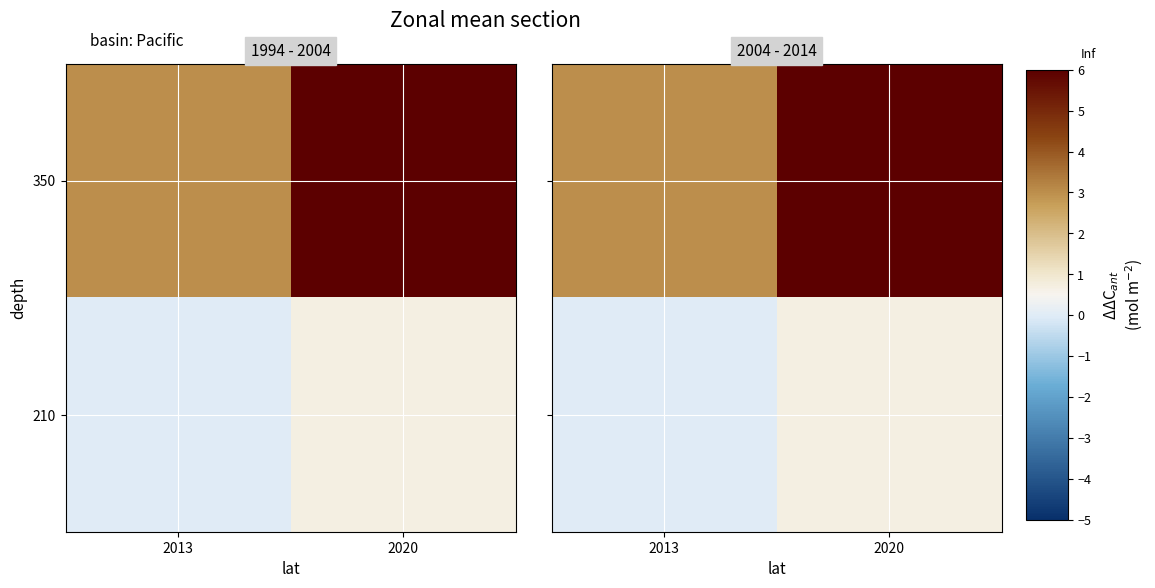

What is the difference between the 210 values at 2020 and 2013?

0.7